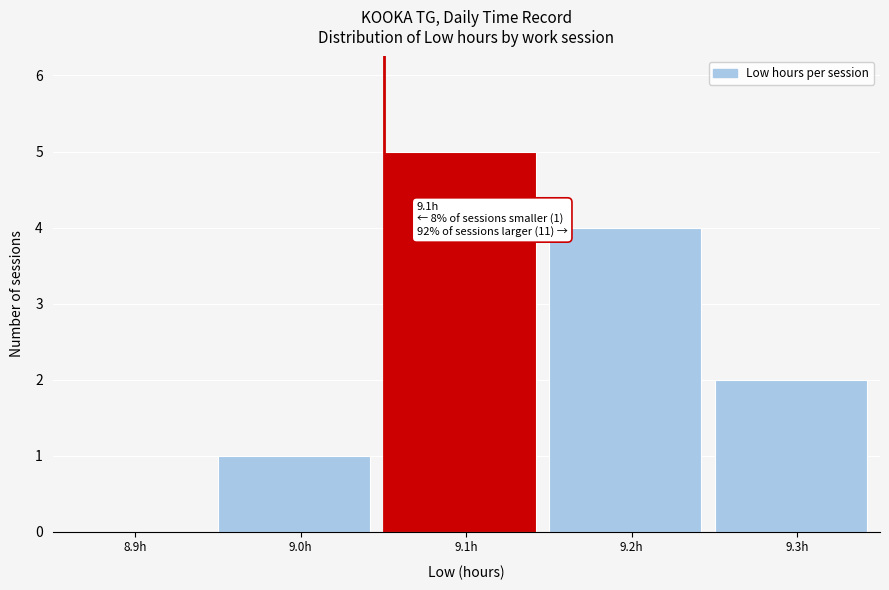

Reading left to right, list all the values displayed in this chart.

8.9h=0	9.0h=1	9.1h=5	9.2h=4	9.3h=2